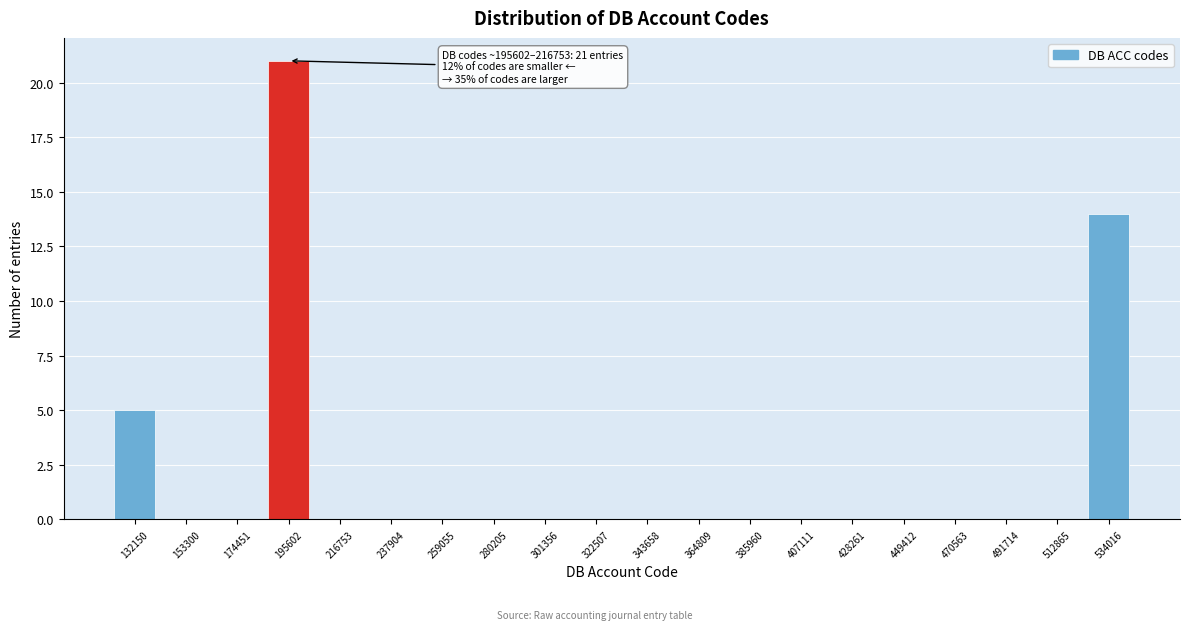

Reading left to right, what are all the values shown in this chart?

132150=5	153300=0	174451=0	195602=21	216753=0	237904=0	259055=0	280205=0	301356=0	322507=0	343658=0	364809=0	385960=0	407111=0	428261=0	449412=0	470563=0	491714=0	512865=0	534016=14